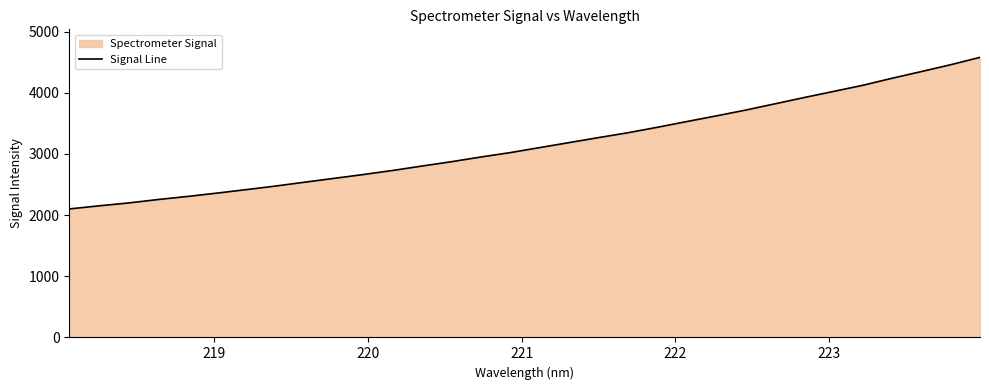

What is the maximum value shown in the chart?

4578.9